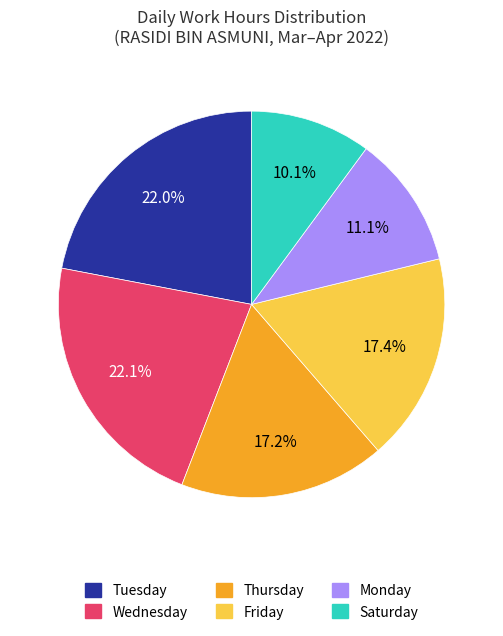

Is there a majority slice in this chart?

No